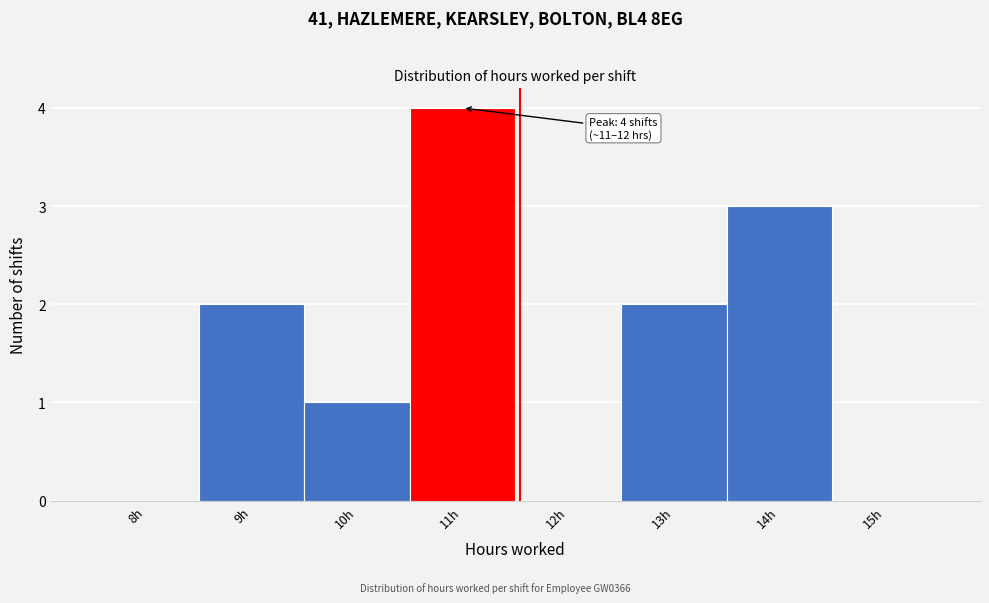

Reading left to right, extract all data points from this chart.

8h=0	9h=2	10h=1	11h=4	12h=0	13h=2	14h=3	15h=0